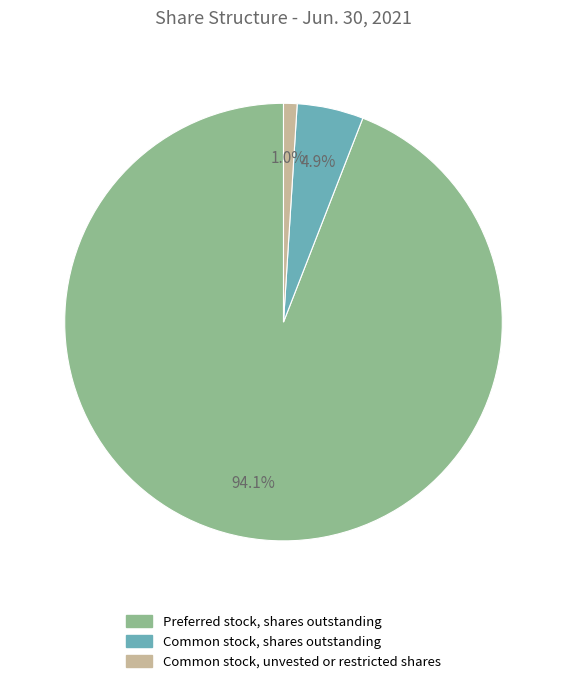

Rank the categories by value from highest to lowest.

Preferred stock, shares outstanding, Common stock, shares outstanding, Common stock, unvested or restricted shares